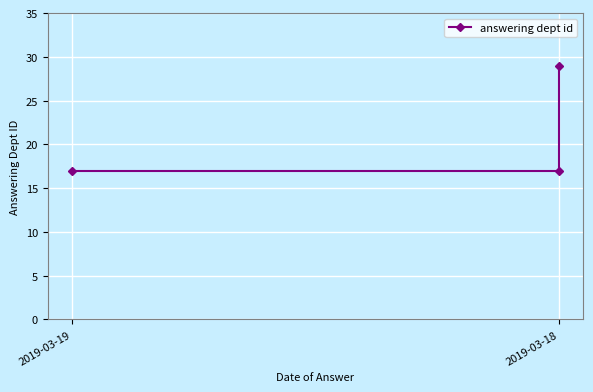

At which label is the value closest to 23?

2019-03-19